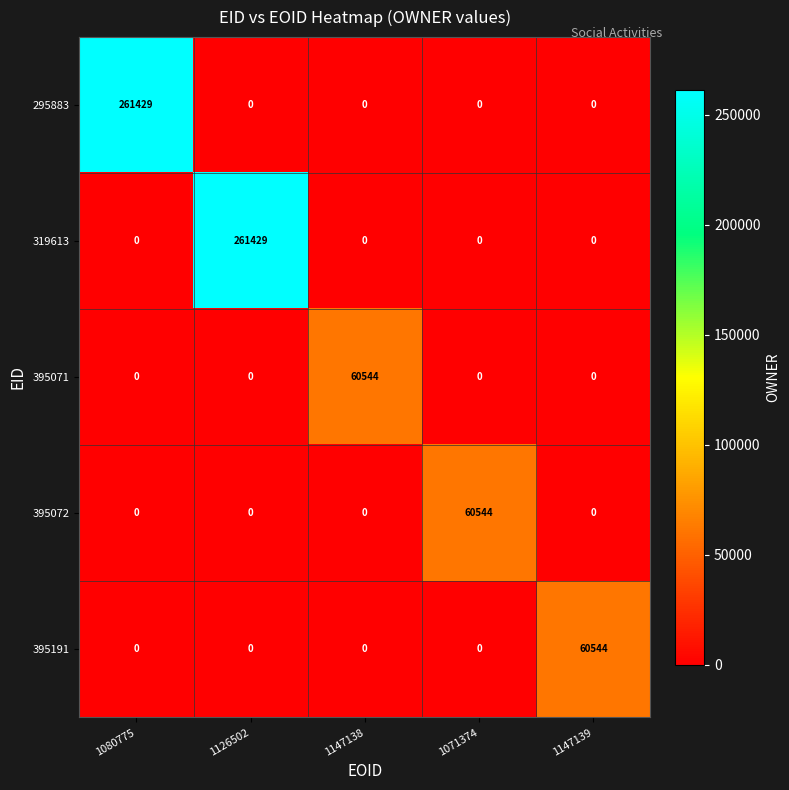

Reading right to left, what are all the values shown in this chart?

295883: 1147139=0	1071374=0	1147138=0	1126502=0	1080775=261429
319613: 1147139=0	1071374=0	1147138=0	1126502=261429	1080775=0
395071: 1147139=0	1071374=0	1147138=60544	1126502=0	1080775=0
395072: 1147139=0	1071374=60544	1147138=0	1126502=0	1080775=0
395191: 1147139=60544	1071374=0	1147138=0	1126502=0	1080775=0